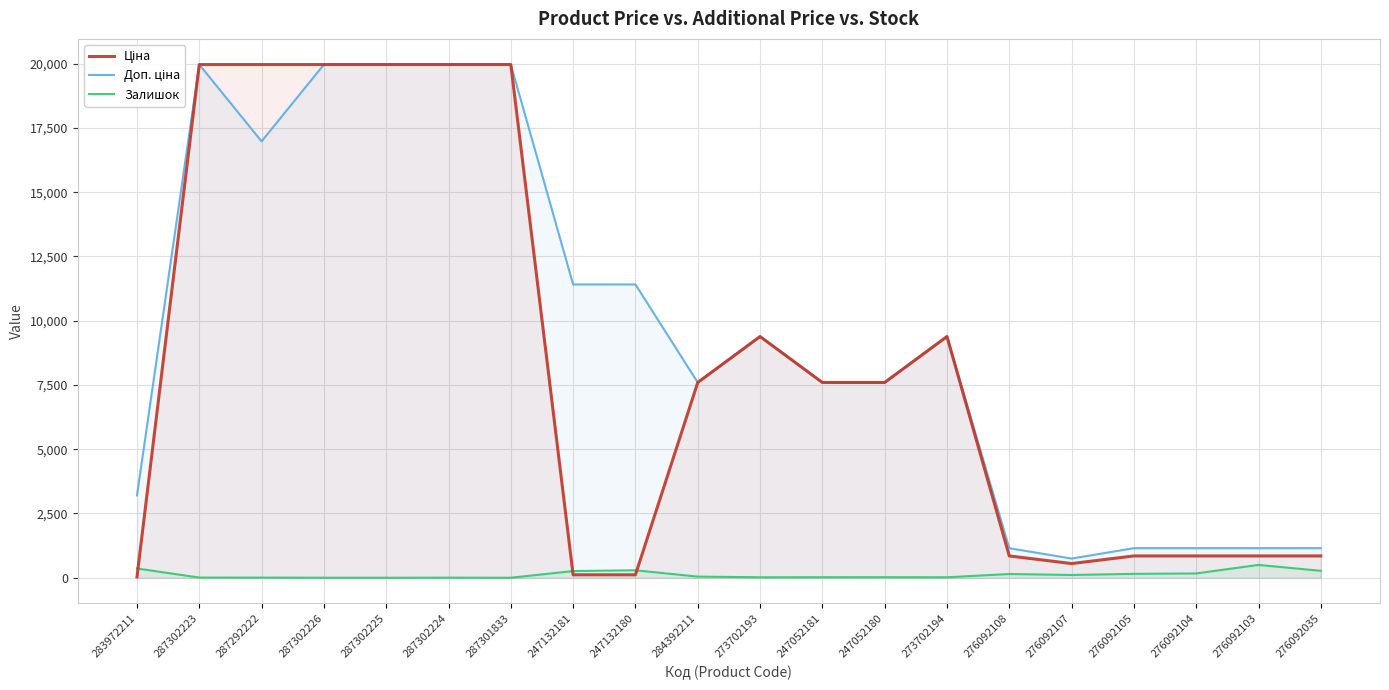

True or false: Ціна and Доп. ціна cross at least once.

False